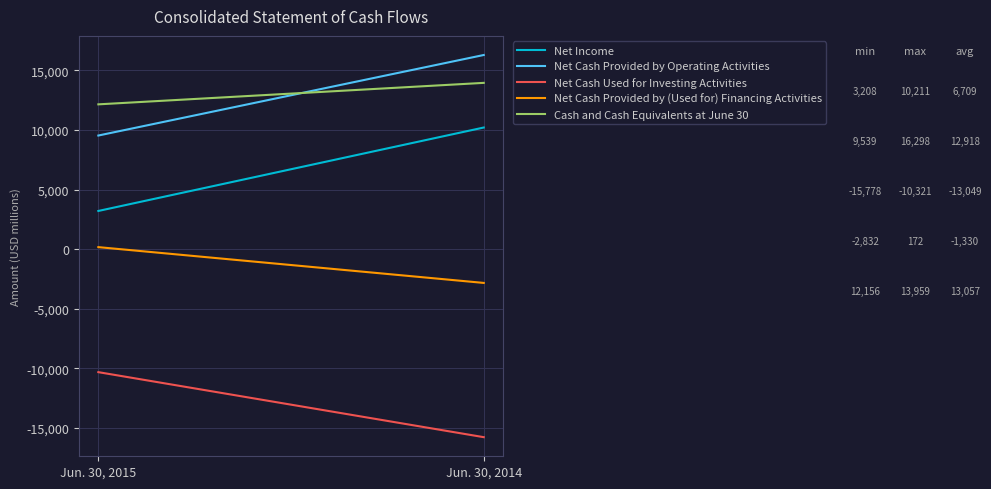

What is the total value across all series at Jun. 30, 2015?

14754